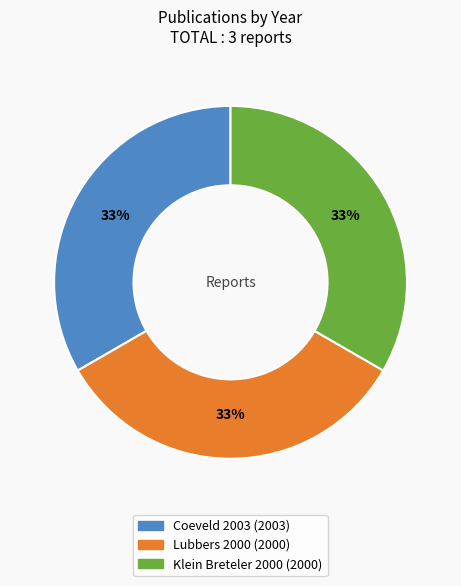

What percentage is the Klein Breteler 2000 slice, to the nearest percent?

33%